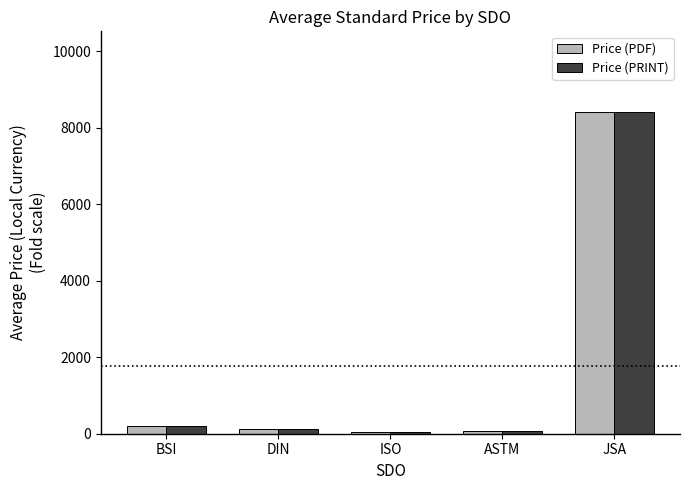

What is the sum of all Price (PDF) values?

8849.4